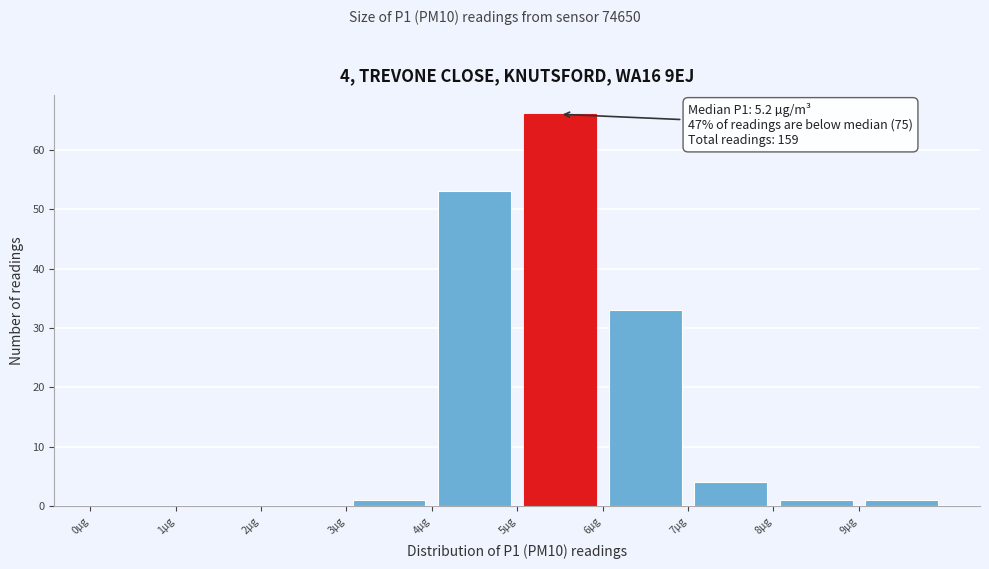

Over which range of the x-axis is the bar tallest?

5 to 6